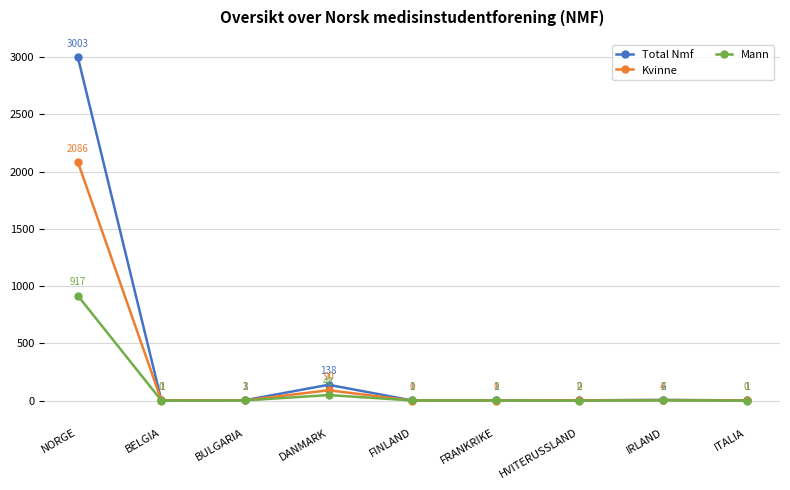

Reading right to left, what are all the values shown in this chart?

Total Nmf: 1	6	2	1	1	138	3	1	3003
Kvinne: 1	4	2	0	0	90	2	1	2086
Mann: 0	2	0	1	1	48	1	0	917